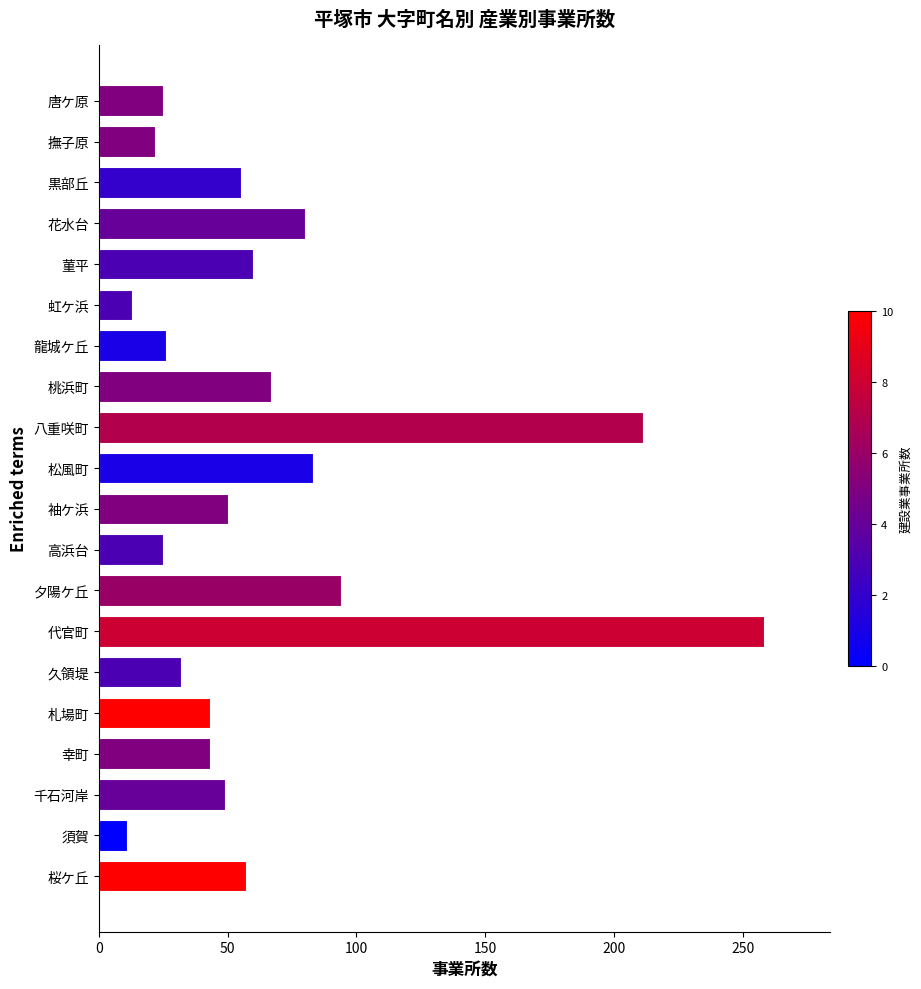

What is the value of the 18th bar from the top?

49